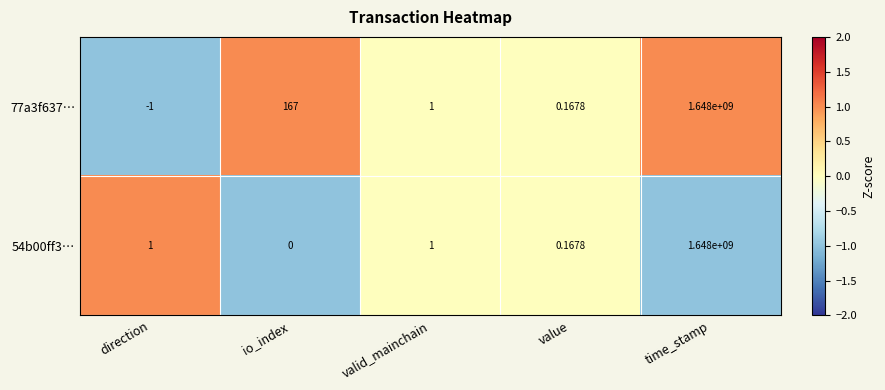

Which label corresponds to the smallest value in the chart?

direction